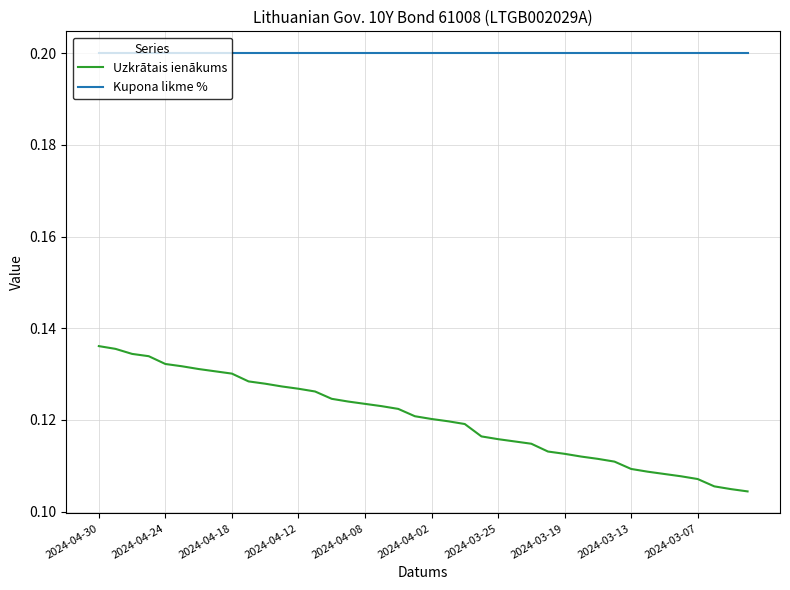

Which series has the largest range (max minus min)?

Uzkrātais ienākums